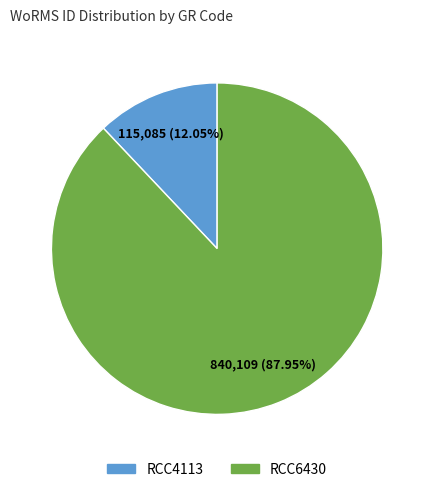

What is the largest slice in the pie chart?

RCC6430